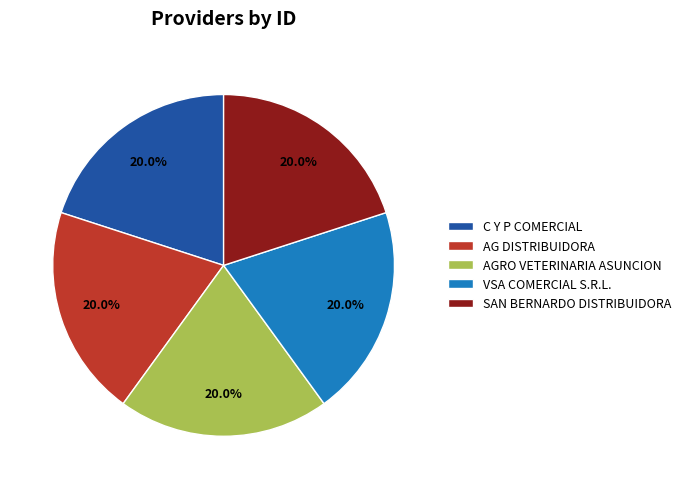

Is there any slice that represents more than half of the pie?

No